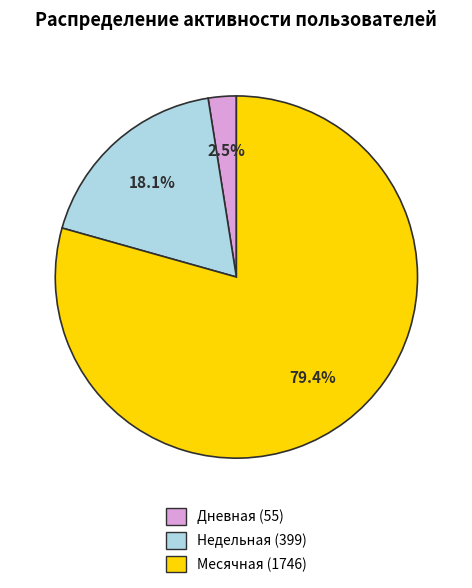

How many slices are in this pie chart?

3